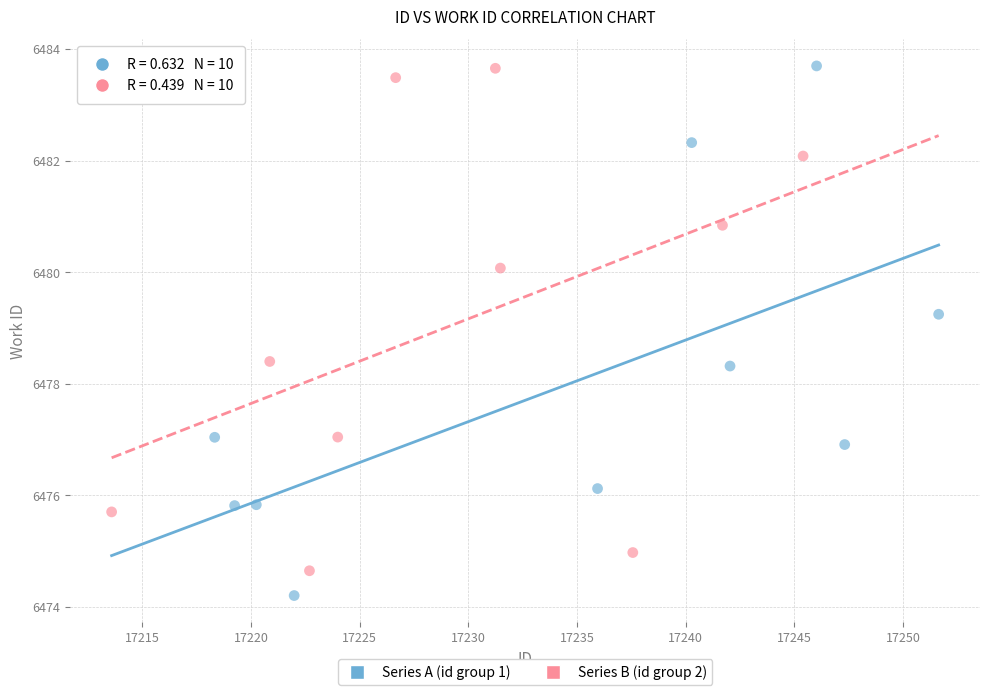

Which series reaches the minimum Y coordinate?

Series A (id group 1)